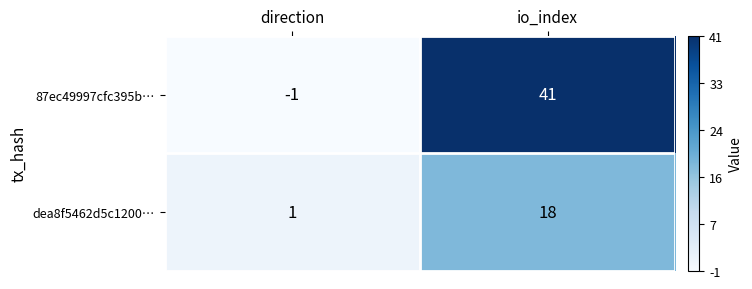

At which category is the sum across all series the highest?

io_index